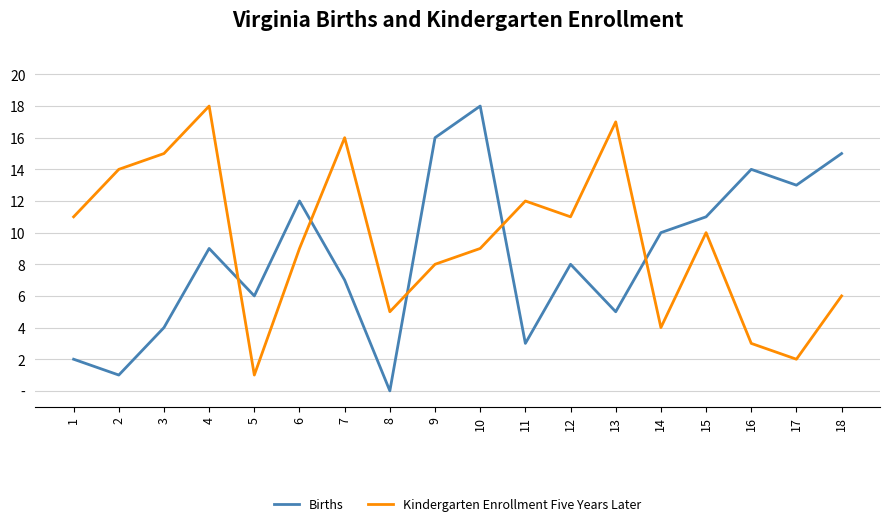

What is the average value of the Births series?

9